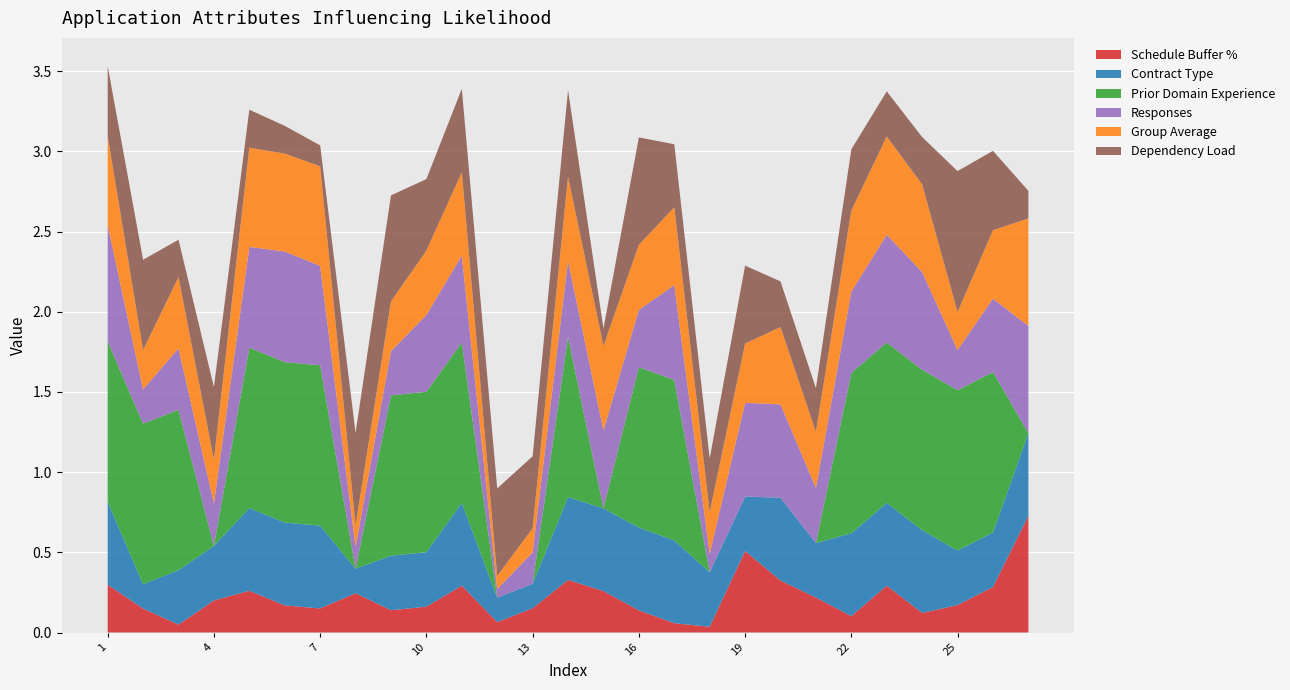

Reading right to left, transcribe all the data shown in this chart.

Schedule Buffer %: 27=0.7	26=0.3	25=0.2	24=0.1	23=0.3	22=0.1	21=0.2	20=0.3	19=0.5	18=0.0	17=0.1	16=0.1	15=0.3	14=0.3	13=0.2	12=0.1	11=0.3	10=0.2	9=0.1	8=0.2	7=0.1	6=0.2	5=0.3	4=0.2	3=0.0	2=0.1	1=0.3
Contract Type: 27=0.5	26=0.3	25=0.3	24=0.5	23=0.5	22=0.5	21=0.3	20=0.5	19=0.3	18=0.3	17=0.5	16=0.5	15=0.5	14=0.5	13=0.2	12=0.2	11=0.5	10=0.3	9=0.3	8=0.2	7=0.5	6=0.5	5=0.5	4=0.3	3=0.3	2=0.2	1=0.5
Prior Domain Experience: 27=0.0	26=1.0	25=1.0	24=1.0	23=1.0	22=1.0	21=0.0	20=0.0	19=0.0	18=0.0	17=1.0	16=1.0	15=0.0	14=1.0	13=0.0	12=0.0	11=1.0	10=1.0	9=1.0	8=0.0	7=1.0	6=1.0	5=1.0	4=0.0	3=1.0	2=1.0	1=1.0
Responses: 27=0.7	26=0.5	25=0.3	24=0.6	23=0.7	22=0.5	21=0.3	20=0.6	19=0.6	18=0.1	17=0.6	16=0.4	15=0.5	14=0.5	13=0.2	12=0.1	11=0.5	10=0.5	9=0.3	8=0.1	7=0.6	6=0.7	5=0.6	4=0.3	3=0.4	2=0.2	1=0.7
Group Average: 27=0.7	26=0.4	25=0.2	24=0.5	23=0.6	22=0.5	21=0.3	20=0.5	19=0.4	18=0.3	17=0.5	16=0.4	15=0.5	14=0.5	13=0.2	12=0.1	11=0.5	10=0.4	9=0.3	8=0.1	7=0.6	6=0.6	5=0.6	4=0.3	3=0.4	2=0.2	1=0.6
Dependency Load: 27=0.2	26=0.5	25=0.9	24=0.3	23=0.3	22=0.4	21=0.3	20=0.3	19=0.5	18=0.3	17=0.4	16=0.7	15=0.1	14=0.5	13=0.4	12=0.5	11=0.5	10=0.4	9=0.7	8=0.6	7=0.1	6=0.2	5=0.2	4=0.5	3=0.2	2=0.6	1=0.4